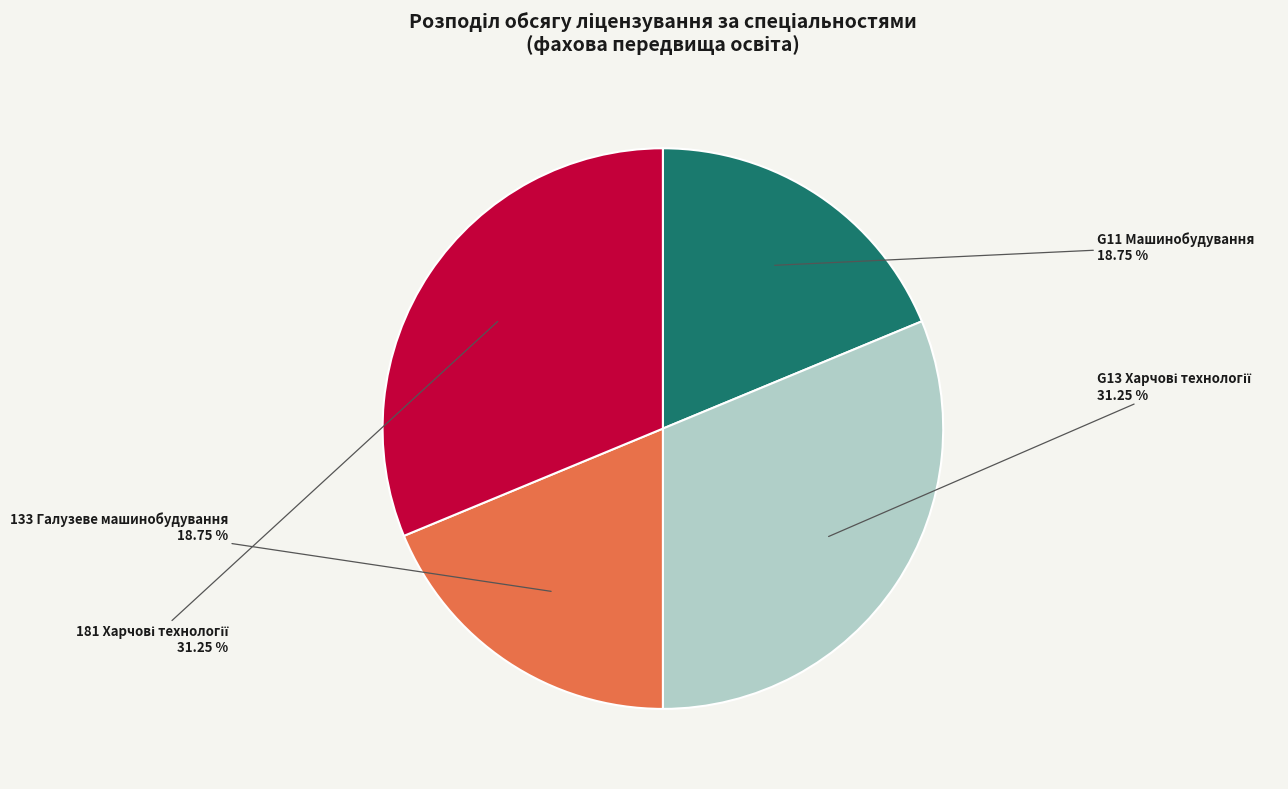

Is there any slice that represents more than half of the pie?

No